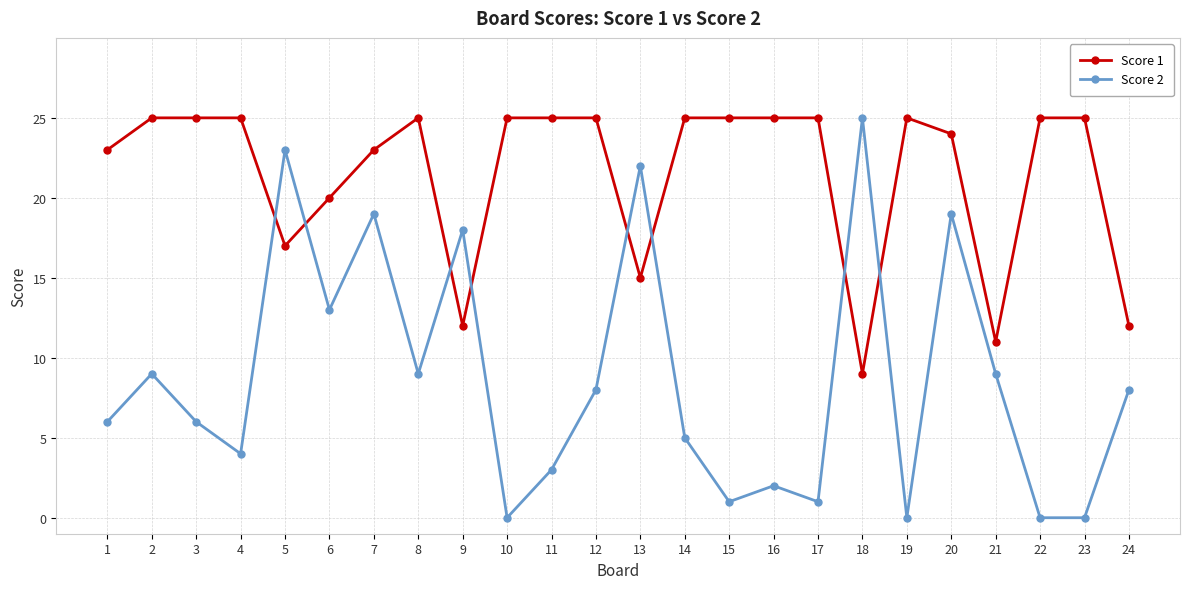

True or false: Score 2 has a value of 9 at 8.

True